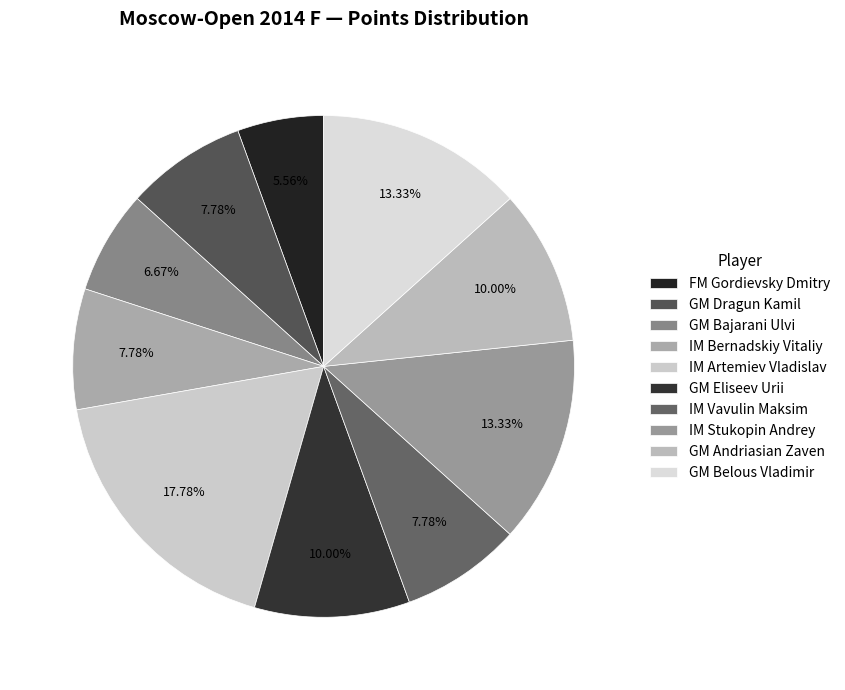

Rank the categories by value from lowest to highest.

FM Gordievsky Dmitry, GM Bajarani Ulvi, GM Dragun Kamil, IM Bernadskiy Vitaliy, IM Vavulin Maksim, GM Eliseev Urii, GM Andriasian Zaven, IM Stukopin Andrey, GM Belous Vladimir, IM Artemiev Vladislav